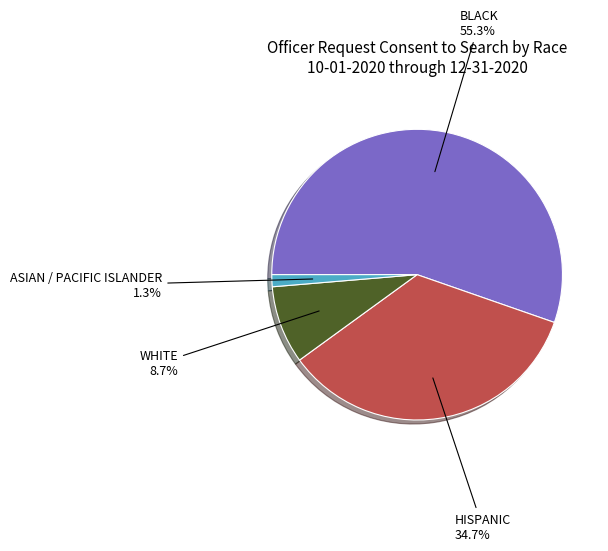

Which slice is the largest?

BLACK